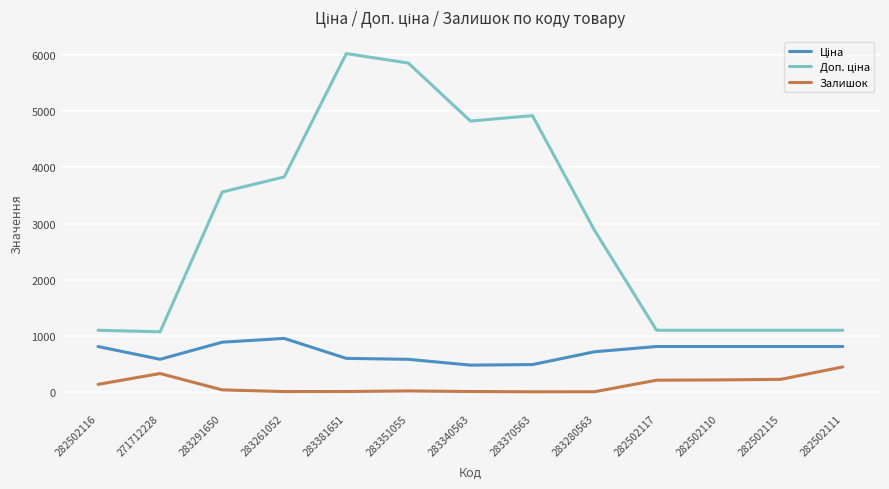

What is the approximate value of Залишок at 282502110?

219.0